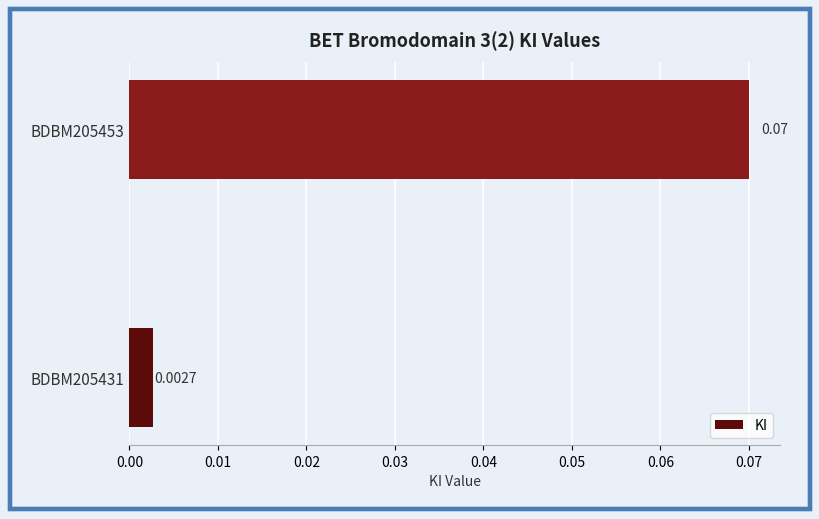

How many data points does each series have?

2